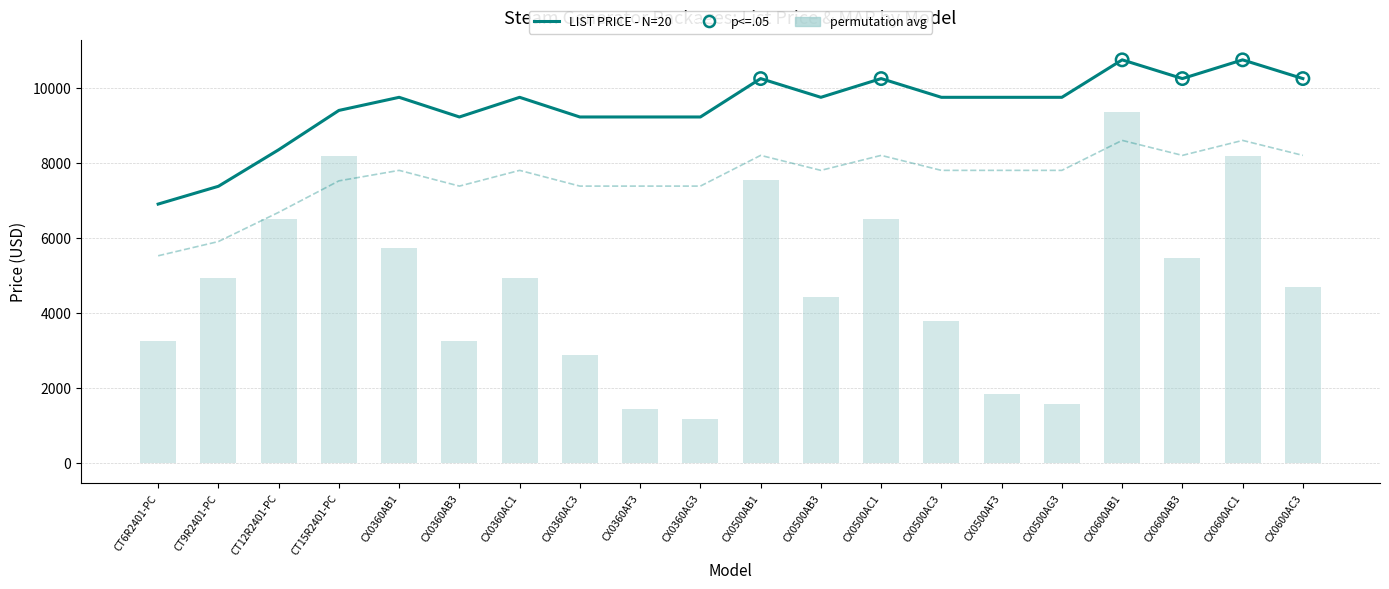

Which series has the largest total across all categories?

MAP